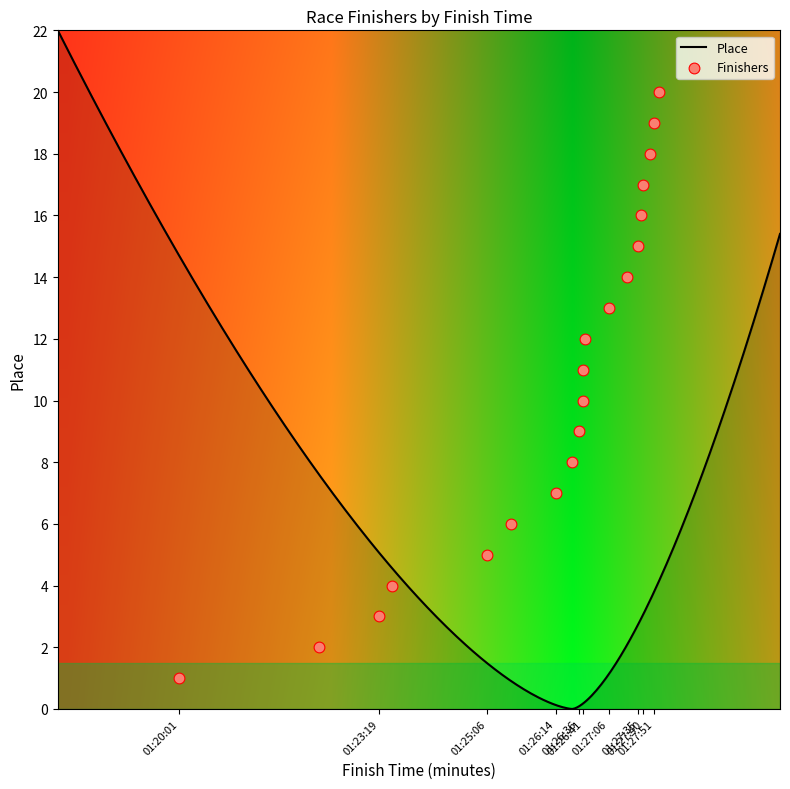

Approximately how many times larger is the value at 01:27:38 compared to 01:25:29?

2.7